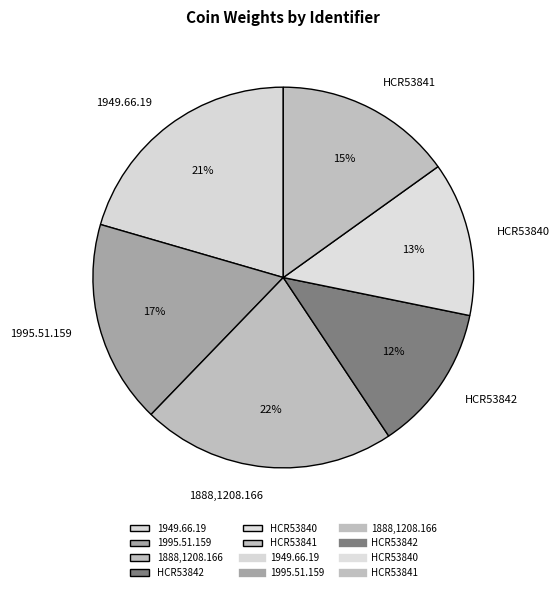

How many segments does this pie chart have?

6